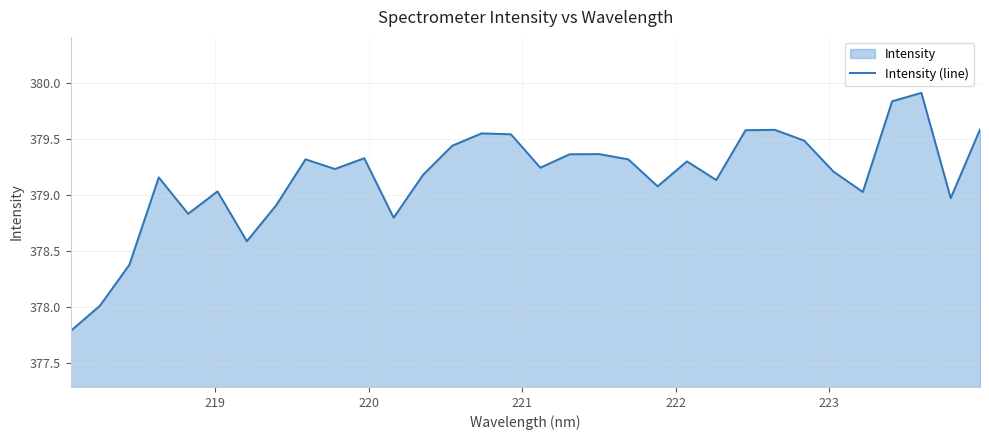

Reading right to left, list all the values displayed in this chart.

379.6	379.0	379.9	379.8	379.0	379.2	379.5	379.6	379.6	379.1	379.3	379.1	379.3	379.4	379.4	379.2	379.5	379.5	379.4	379.2	378.8	379.3	379.2	379.3	378.9	378.6	379.0	378.8	379.2	378.4	378.0	377.8